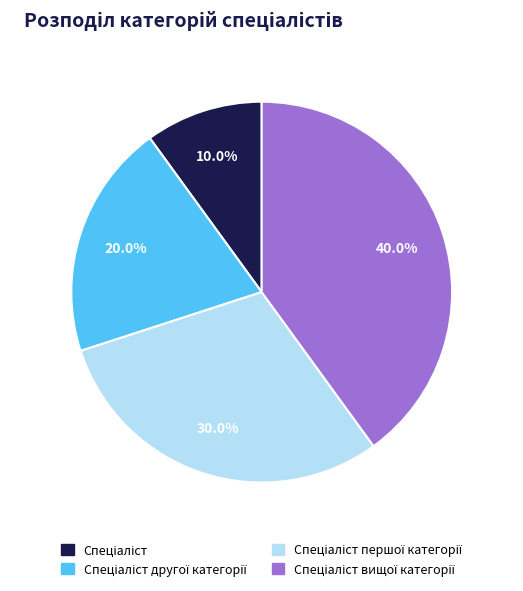

How many slices are in this pie chart?

4